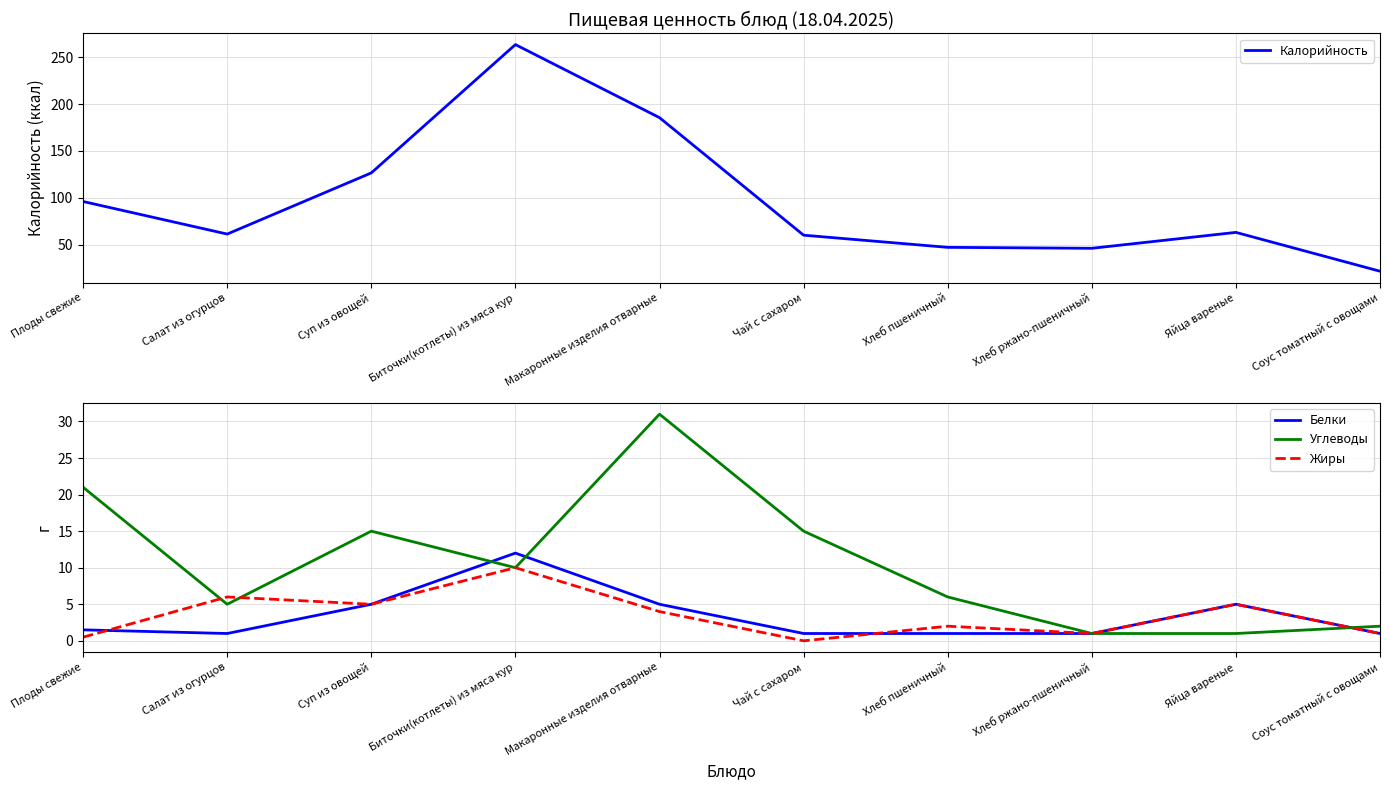

What is the minimum value for Углеводы?

1.0